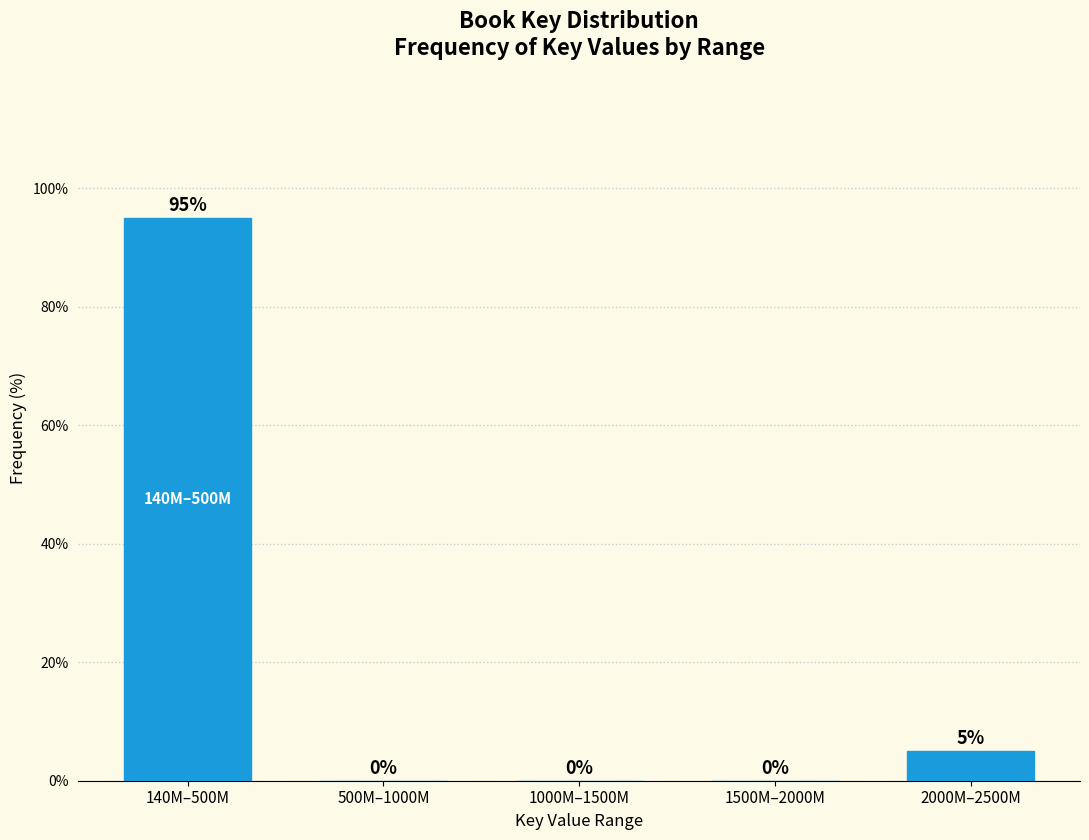

Reading left to right, extract all data points from this chart.

140M–500M=95	500M–1000M=0	1000M–1500M=0	1500M–2000M=0	2000M–2500M=5